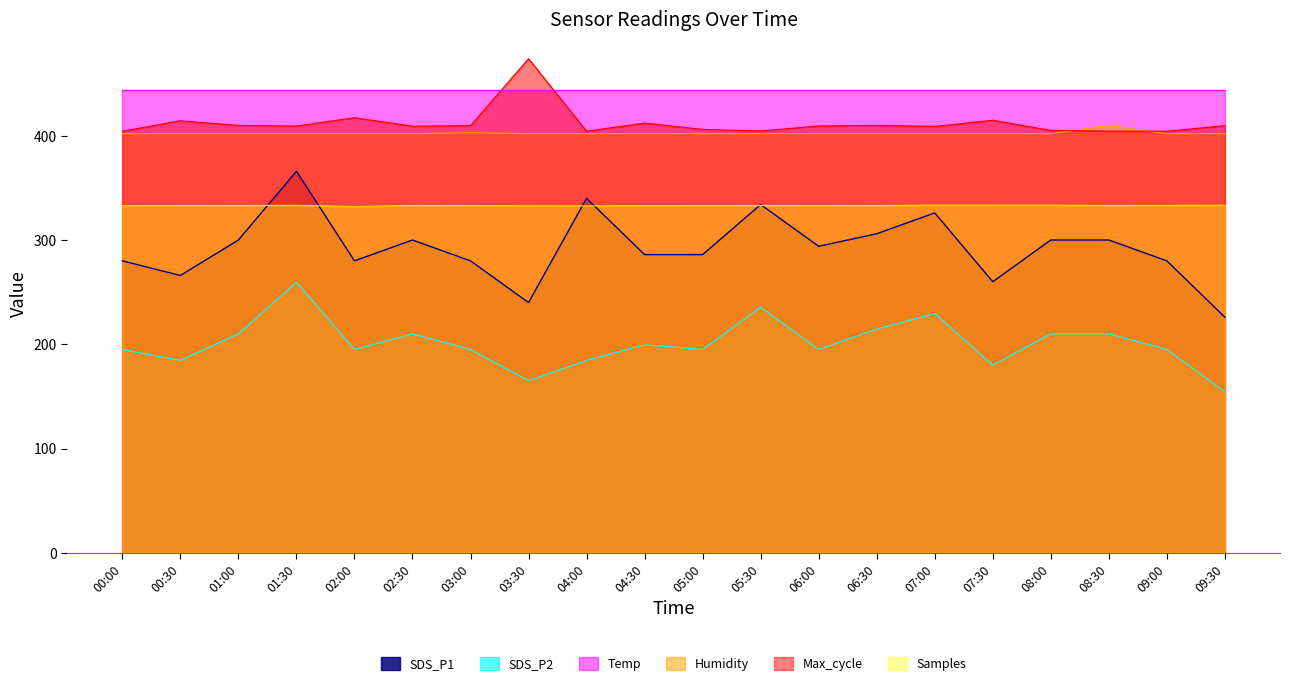

What is the difference between the maximum and minimum values in the SDS_P1 series?

140.0